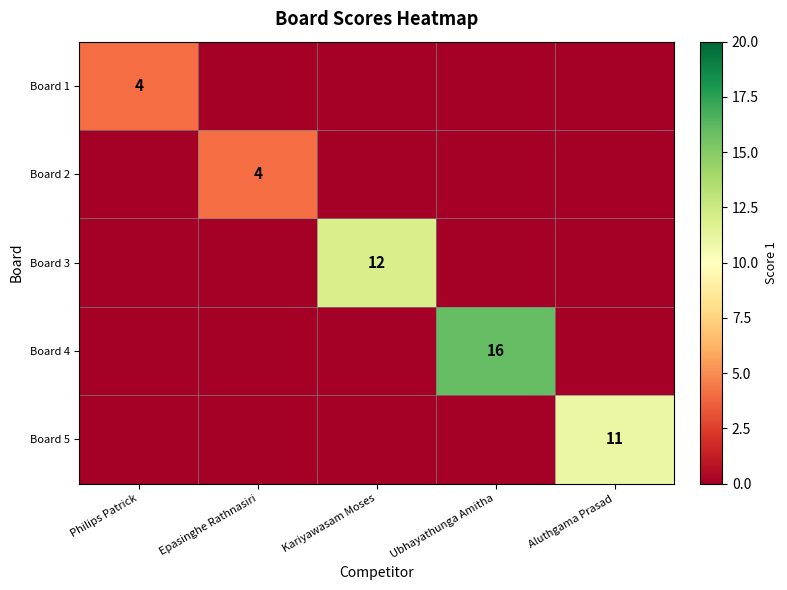

How many categories are shown in the chart?

5